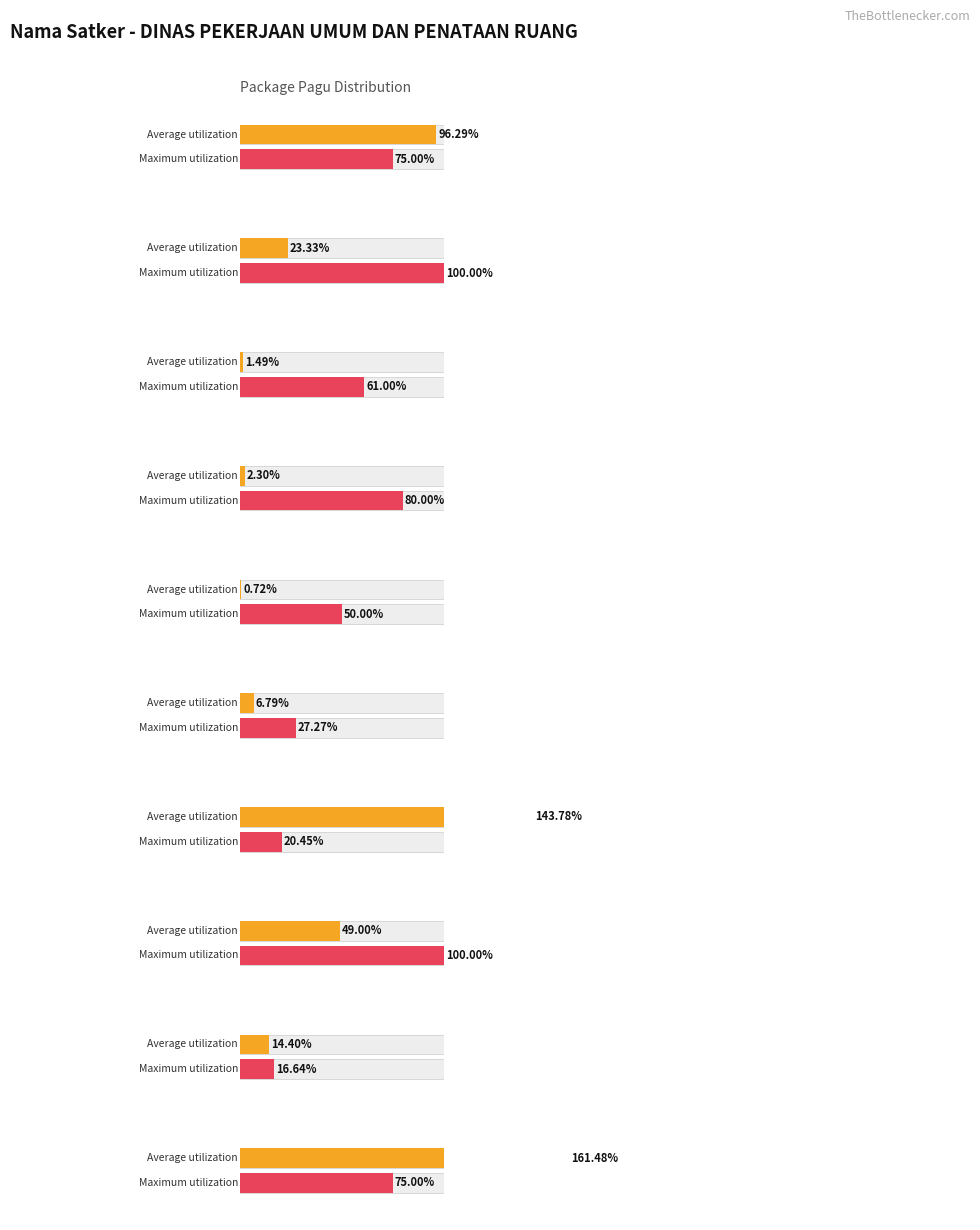

What are all the series names shown in the legend?

Average utilization, Maximum utilization